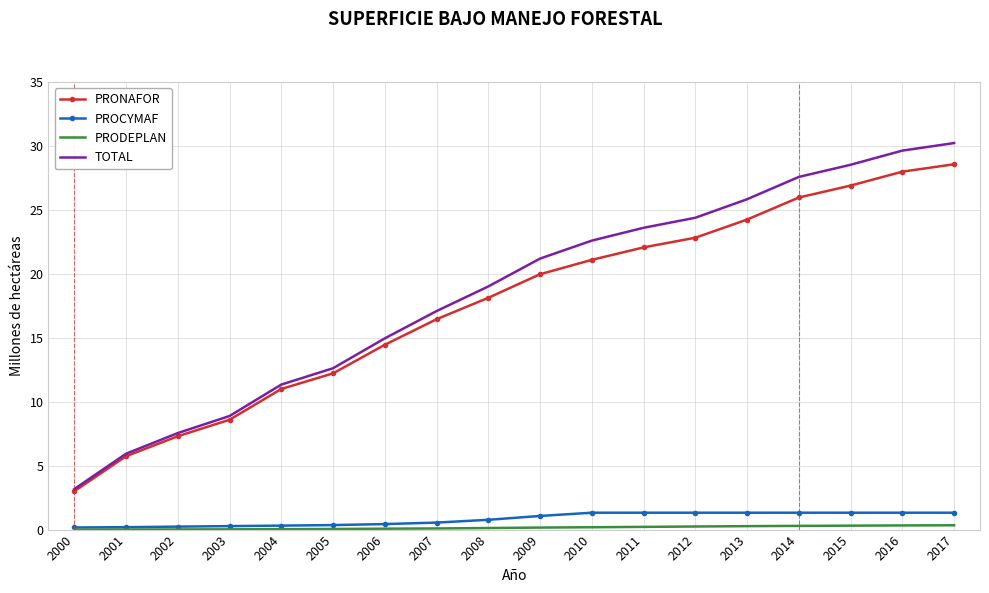

Which category has the lowest value in the PRONAFOR series?

2000